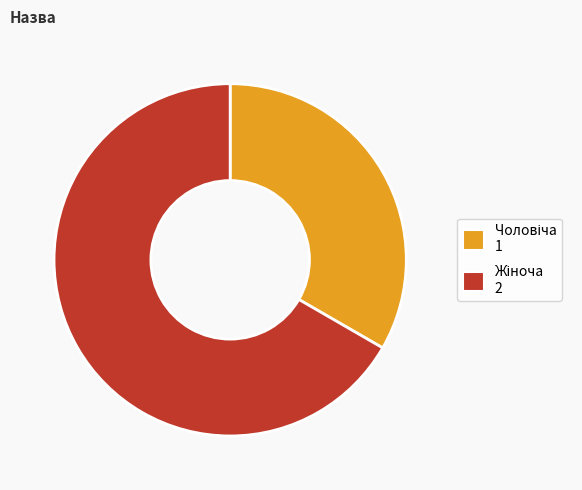

Does any single category account for the majority?

Yes